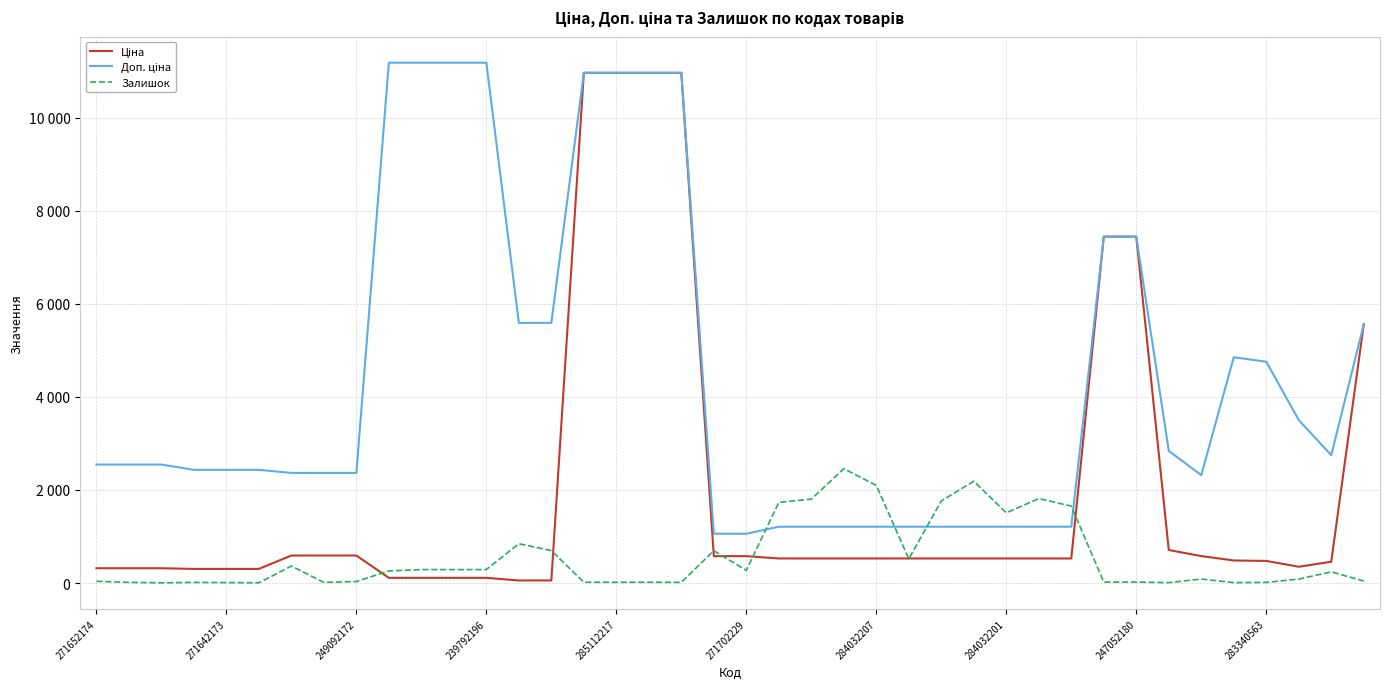

Does the chart display data point markers on the line(s)?

No